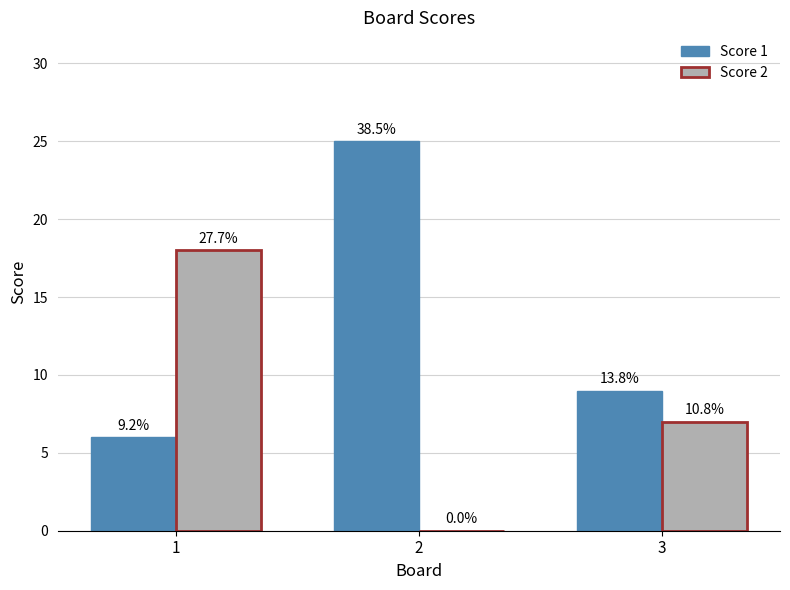

List the series in order of their peak value, highest first.

Score 1, Score 2